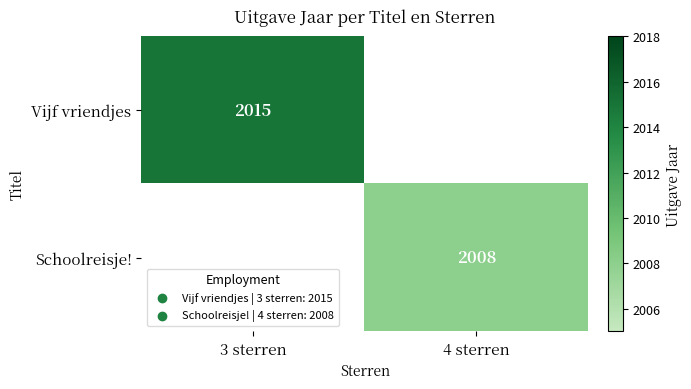

True or false: Vijf vriendjes has a value of 2015 at 3 sterren.

True